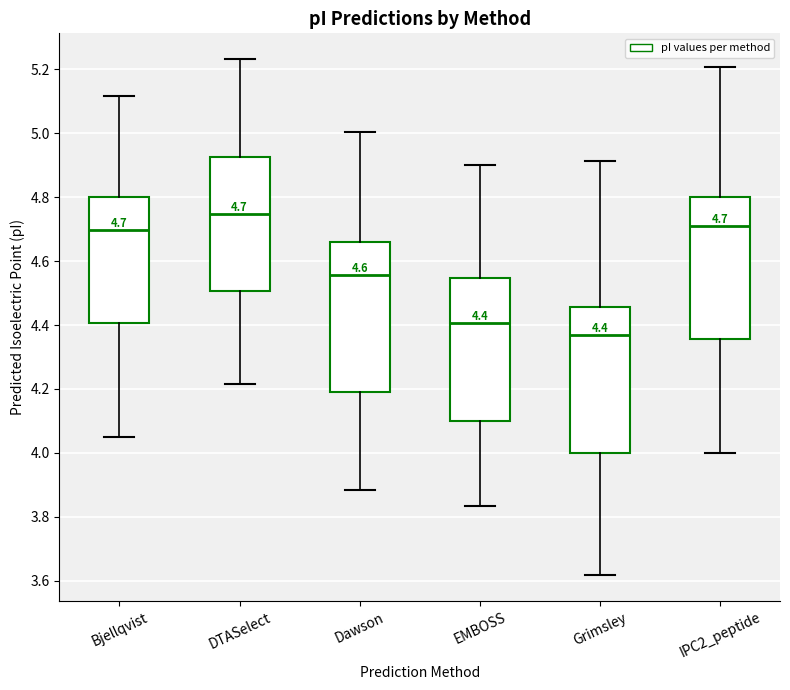

Which box's median line is the highest?

DTASelect